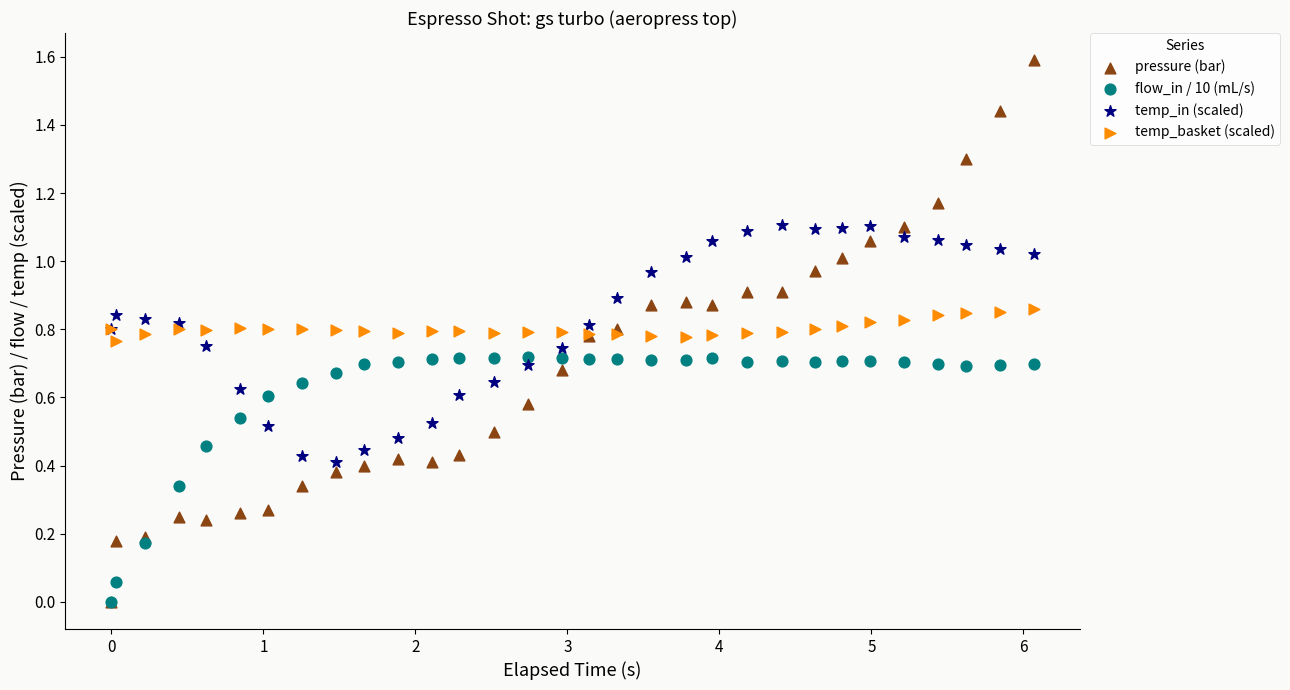

Which series has the widest spread of Y values?

pressure (bar)